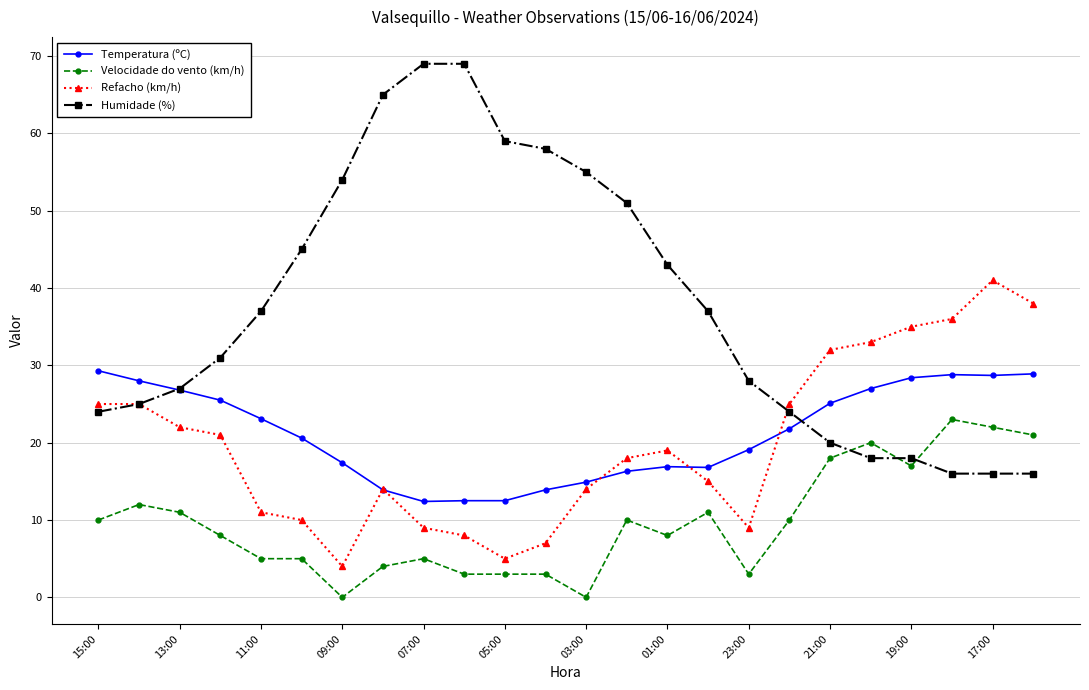

True or false: Refacho (km/h) and Velocidade do vento (km/h) intersect in this chart.

False